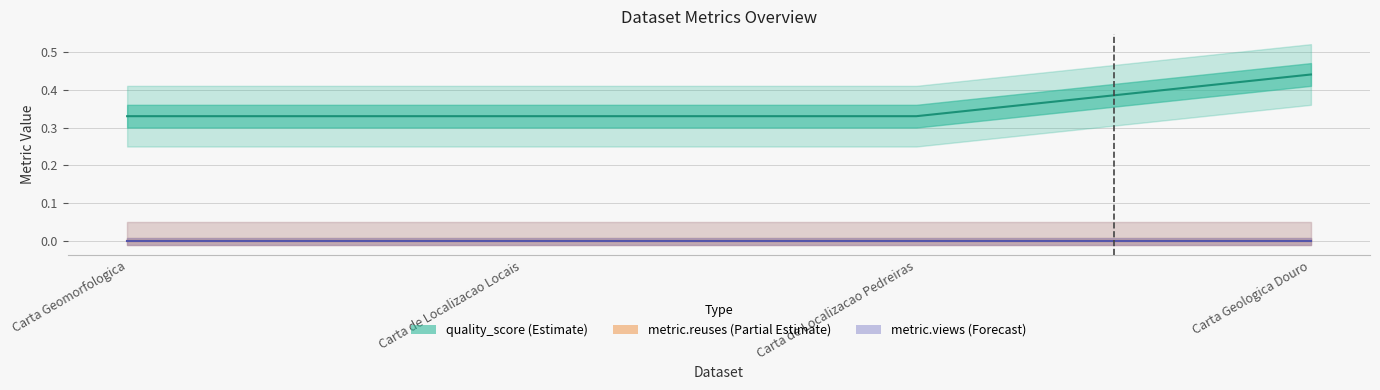

Which label corresponds to the smallest value in the chart?

Carta Geomorfologica